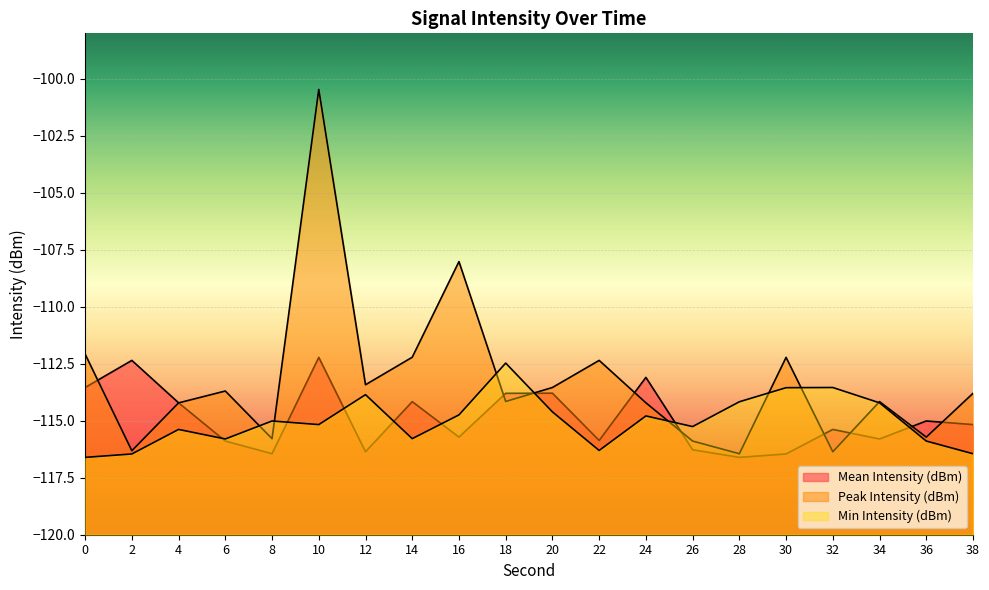

What is the difference between the Peak Intensity (dBm) values at 8 and 14?

3.6